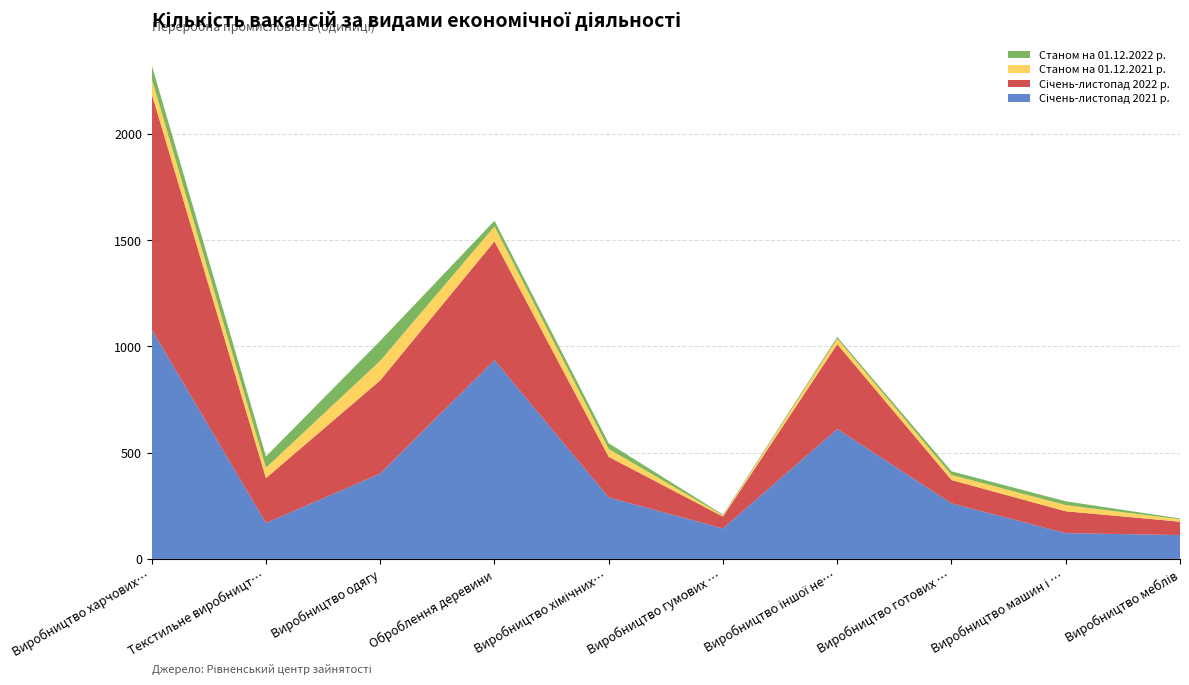

Reading right to left, list all the values displayed in this chart.

Січень-листопад 2021 р.: Виробництво меблів=112	Виробництво машин і устатковання=121	Виробництво готових металевих виробів=261	Виробництво іншої неметалевої мінеральної продукції=611	Виробництво гумових і пластмасових виробів=143	Виробництво хімічних речовин=289	Оброблення деревини=935	Виробництво одягу=401	Текстильне виробництво=169	Виробництво харчових продуктів=1079
Січень-листопад 2022 р.: Виробництво меблів=63	Виробництво машин і устатковання=103	Виробництво готових металевих виробів=110	Виробництво іншої неметалевої мінеральної продукції=399	Виробництво гумових і пластмасових виробів=56	Виробництво хімічних речовин=191	Оброблення деревини=559	Виробництво одягу=439	Текстильне виробництво=211	Виробництво харчових продуктів=1109
Станом на 01.12.2021 р.: Виробництво меблів=11	Виробництво машин і устатковання=29	Виробництво готових металевих виробів=24	Виробництво іншої неметалевої мінеральної продукції=26	Виробництво гумових і пластмасових виробів=5	Виробництво хімічних речовин=37	Оброблення деревини=70	Виробництво одягу=92	Текстильне виробництво=49	Виробництво харчових продуктів=71
Станом на 01.12.2022 р.: Виробництво меблів=4	Виробництво машин і устатковання=18	Виробництво готових металевих виробів=17	Виробництво іншої неметалевої мінеральної продукції=8	Виробництво гумових і пластмасових виробів=4	Виробництво хімічних речовин=27	Оброблення деревини=27	Виробництво одягу=94	Текстильне виробництво=53	Виробництво харчових продуктів=64